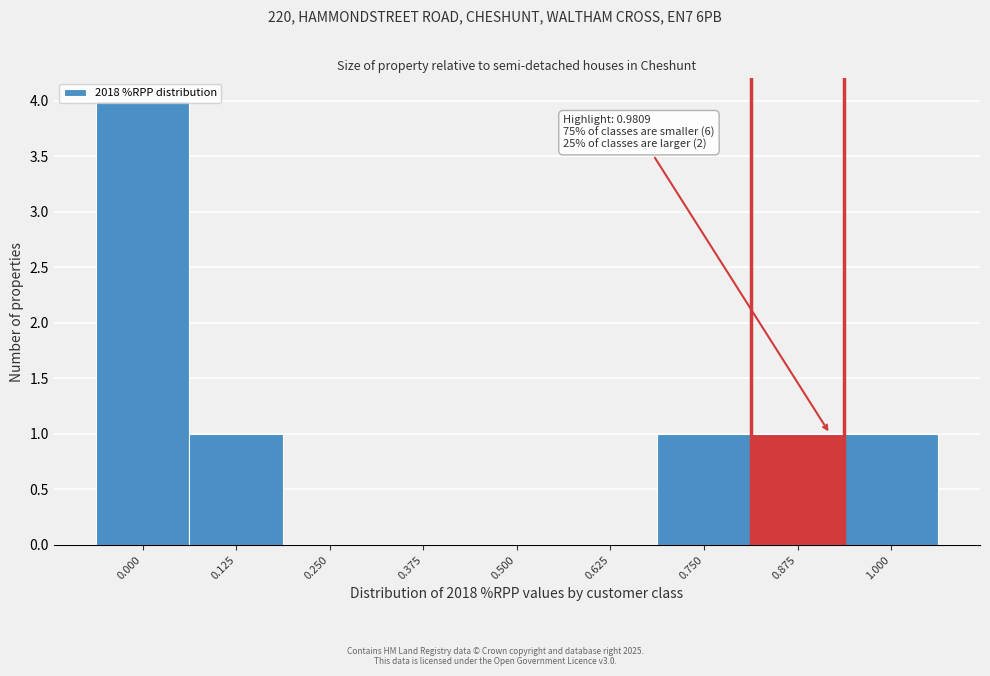

True or false: the data shows 1 at 0.875.

True